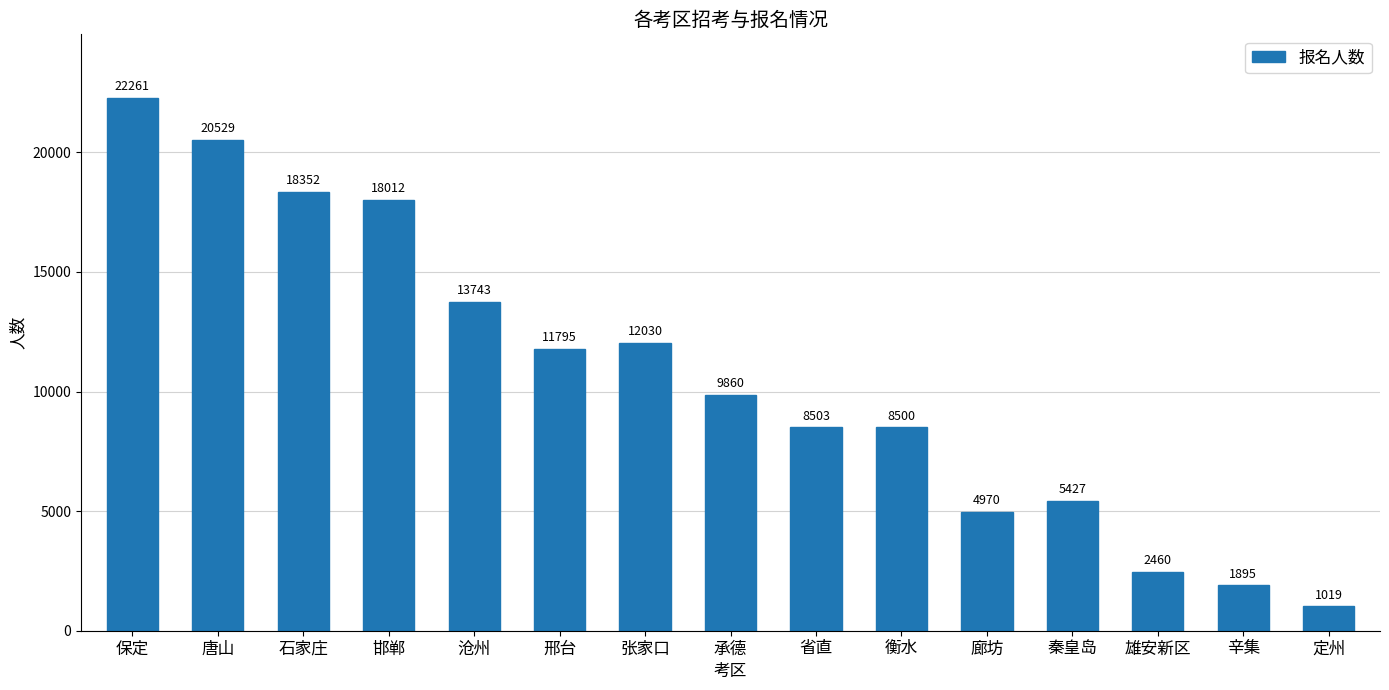

What is the value of the 11th bar from the left?

4970